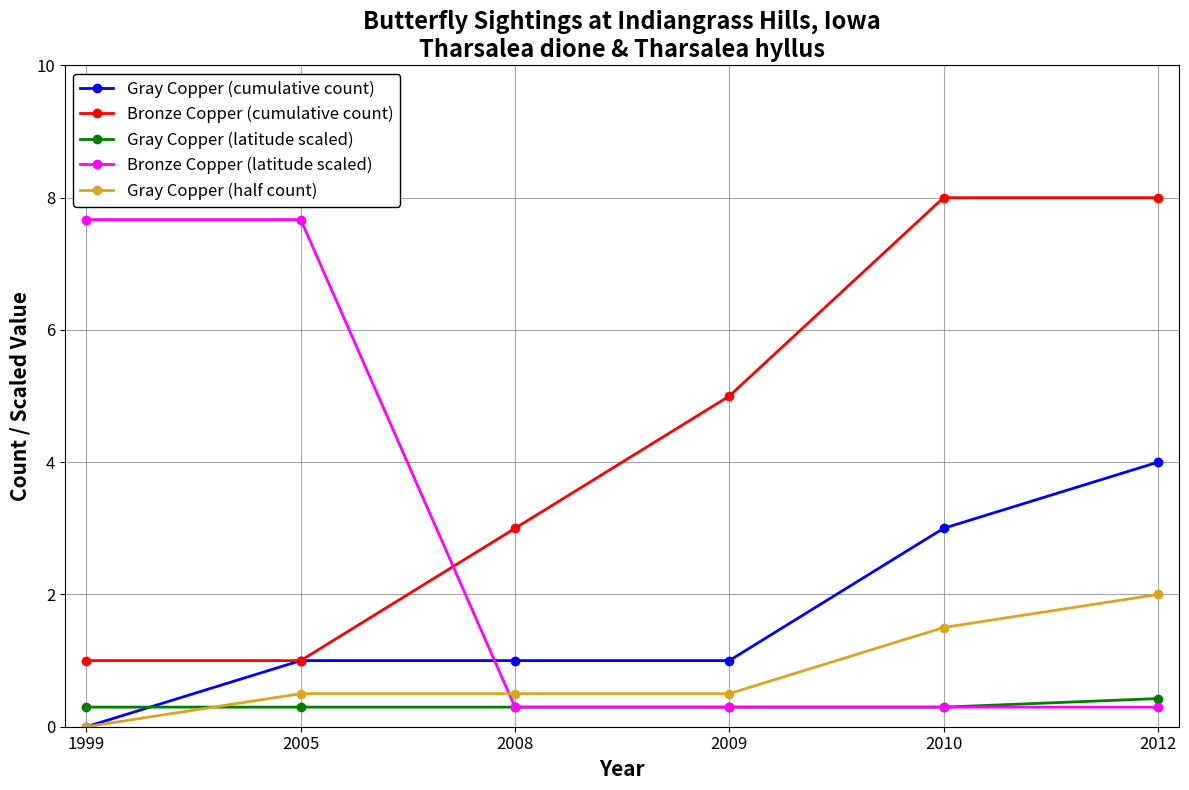

What is the sum of all Gray Copper (cumulative count) values?

10.0